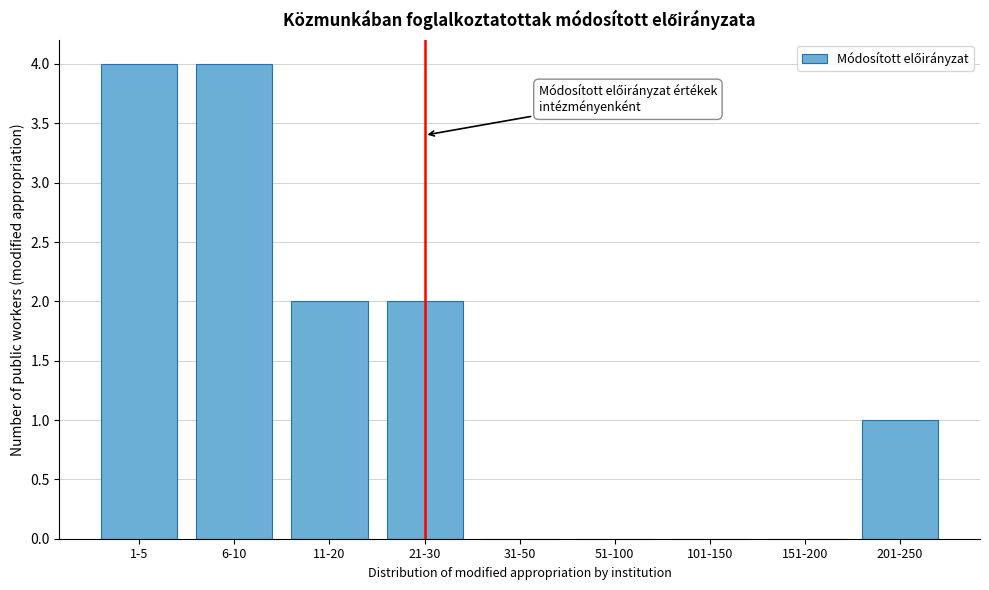

Reading right to left, what are all the values shown in this chart?

201-250=1	151-200=0	101-150=0	51-100=0	31-50=0	21-30=2	11-20=2	6-10=4	1-5=4